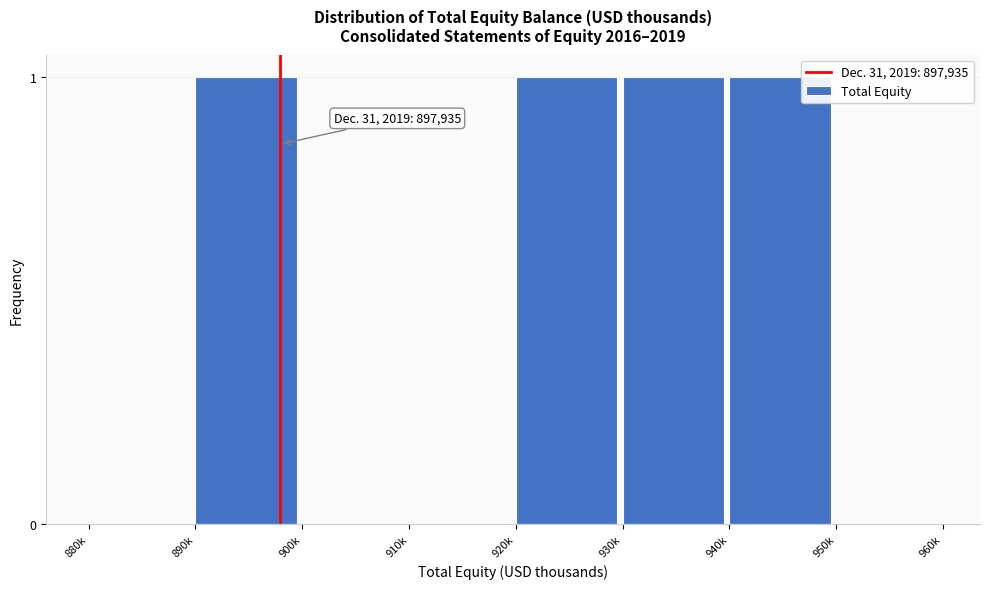

Reading left to right, list all the values displayed in this chart.

880k=0	890k=1	900k=0	910k=0	920k=1	930k=1	940k=1	950k=0